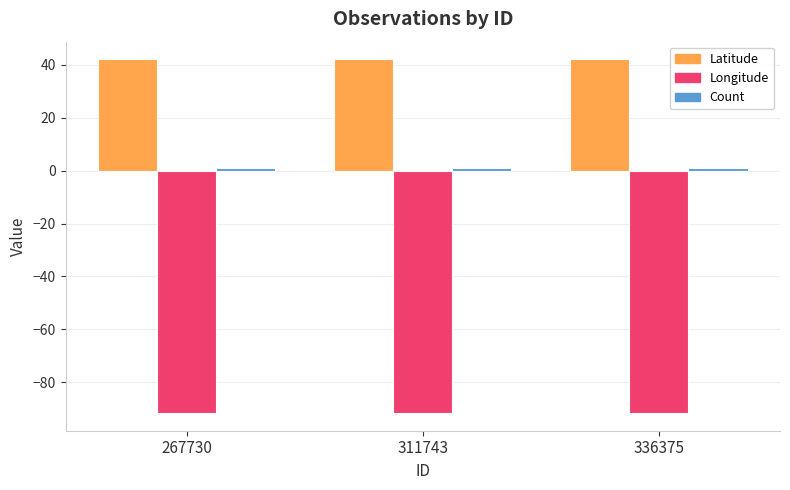

At how many categories does at least one series exceed 40?

3